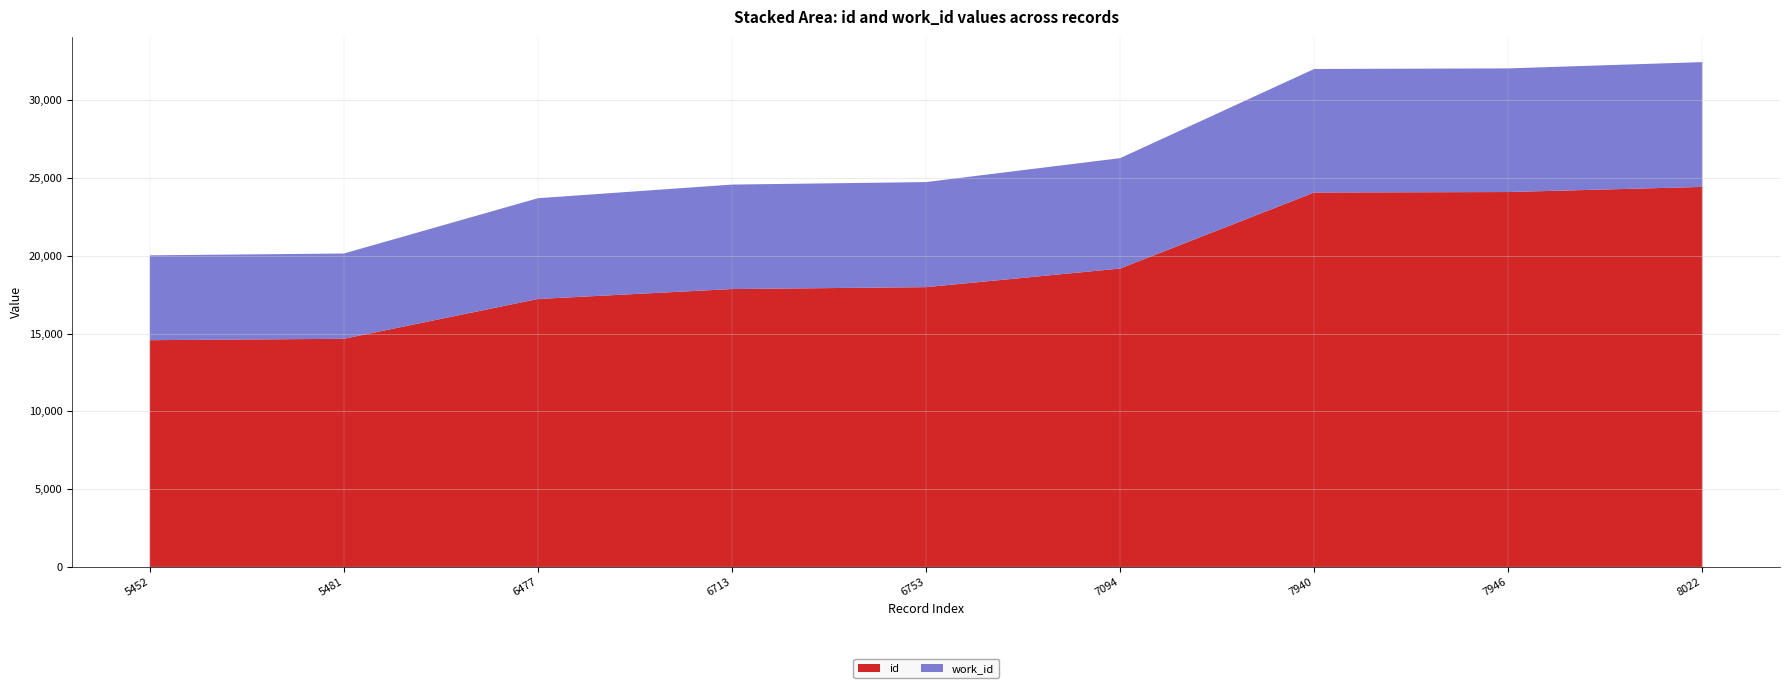

Reading left to right, extract all data points from this chart.

14574	14662	17220	17860	17981	19178	24064	24094	24423